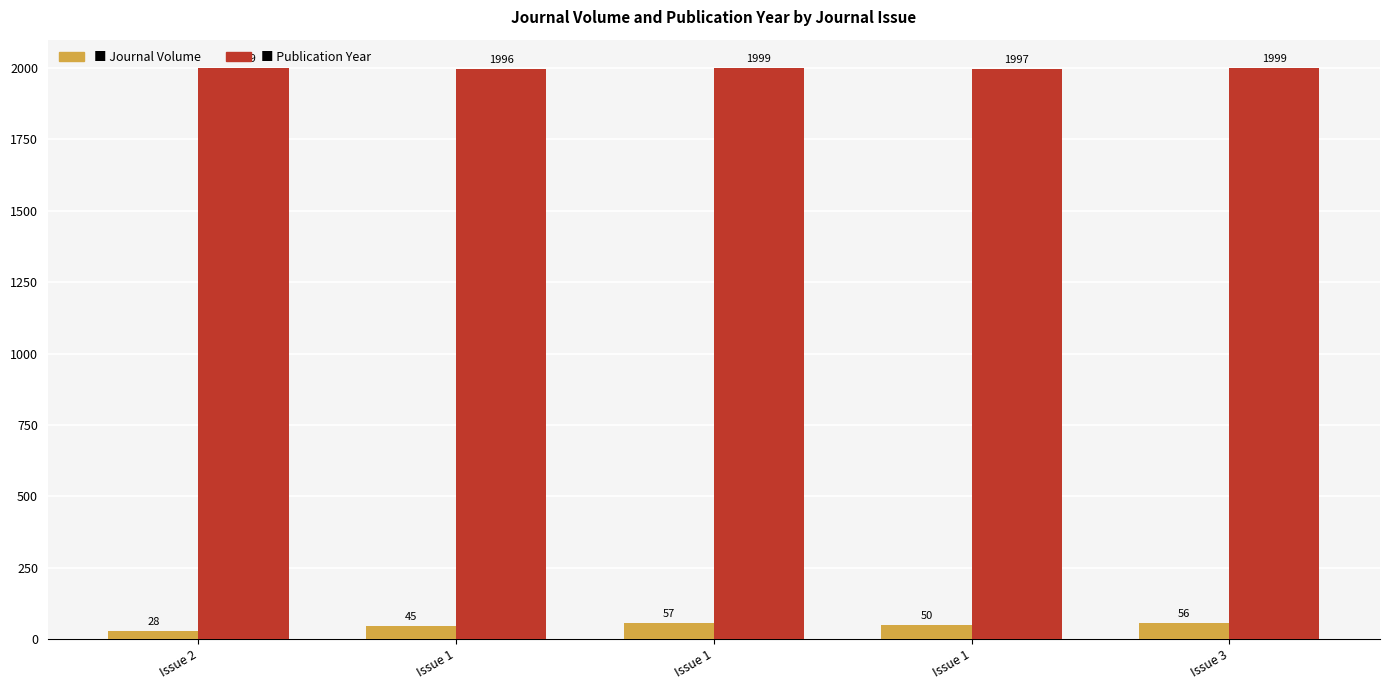

Count the number of data series in this chart.

2